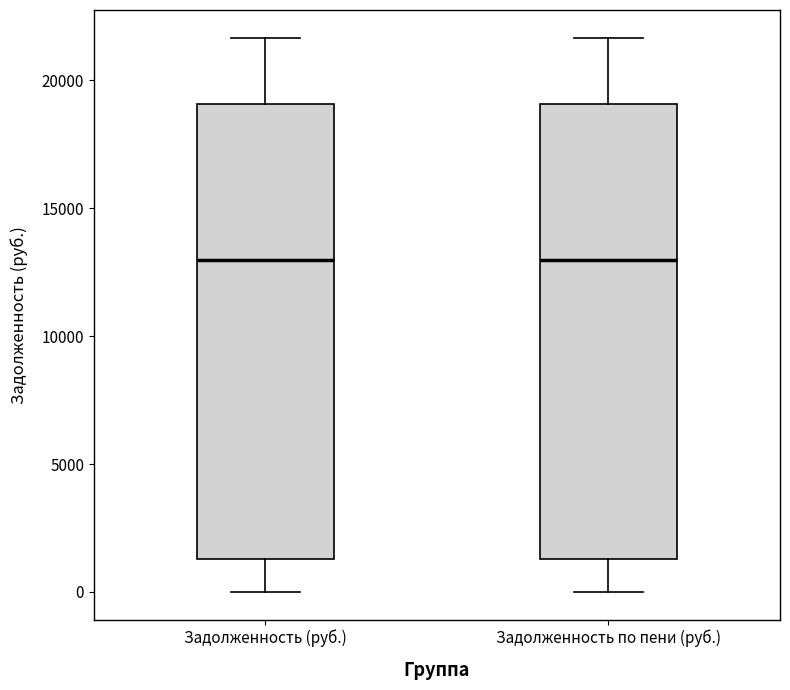

Where does the median line of the box for Задолженность (руб.) sit on the y-axis? The values are not printed on the chart, so give them approximately, as read against the axis.

13000